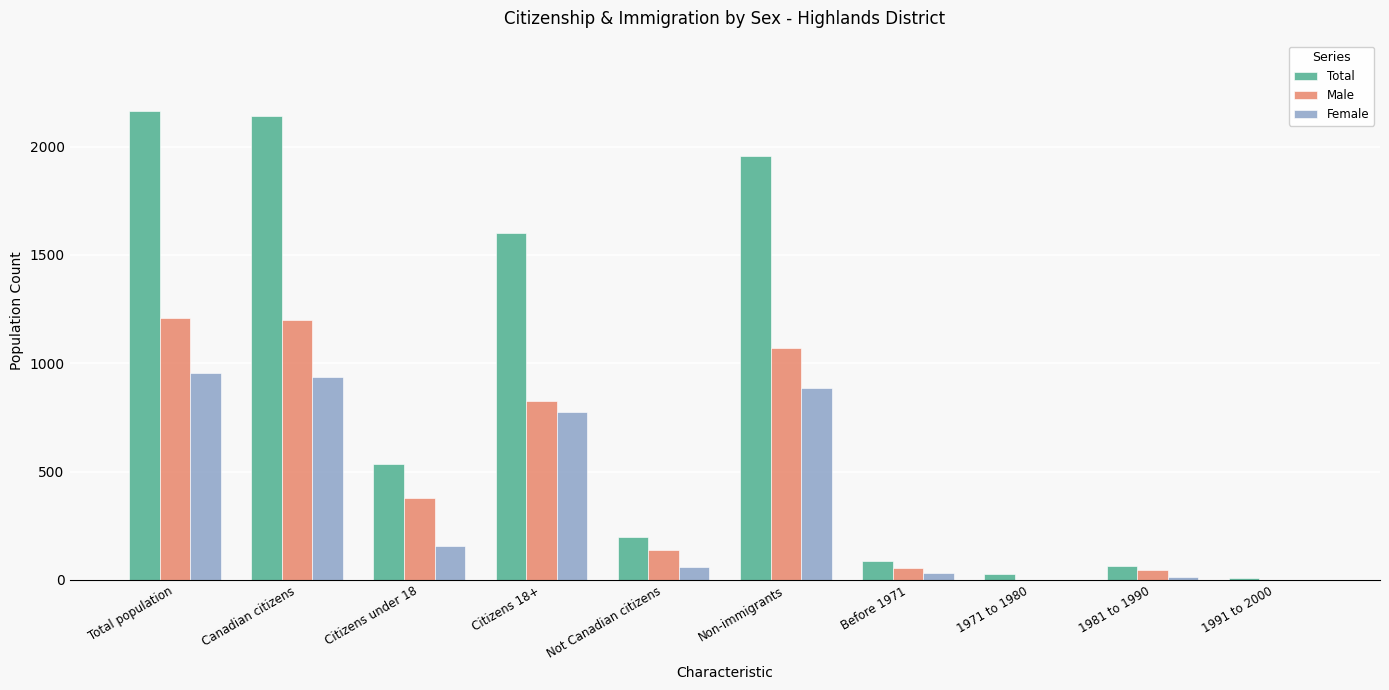

Reading left to right, extract all data points from this chart.

Total: Total population=2165	Canadian citizens=2140	Citizens under 18=535	Citizens 18+=1600	Not Canadian citizens=200	Non-immigrants=1955	Before 1971=85	1971 to 1980=25	1981 to 1990=65	1991 to 2000=10
Male: Total population=1210	Canadian citizens=1200	Citizens under 18=380	Citizens 18+=825	Not Canadian citizens=140	Non-immigrants=1070	Before 1971=55	1971 to 1980=0	1981 to 1990=45	1991 to 2000=0
Female: Total population=955	Canadian citizens=935	Citizens under 18=155	Citizens 18+=775	Not Canadian citizens=60	Non-immigrants=885	Before 1971=30	1971 to 1980=0	1981 to 1990=15	1991 to 2000=0